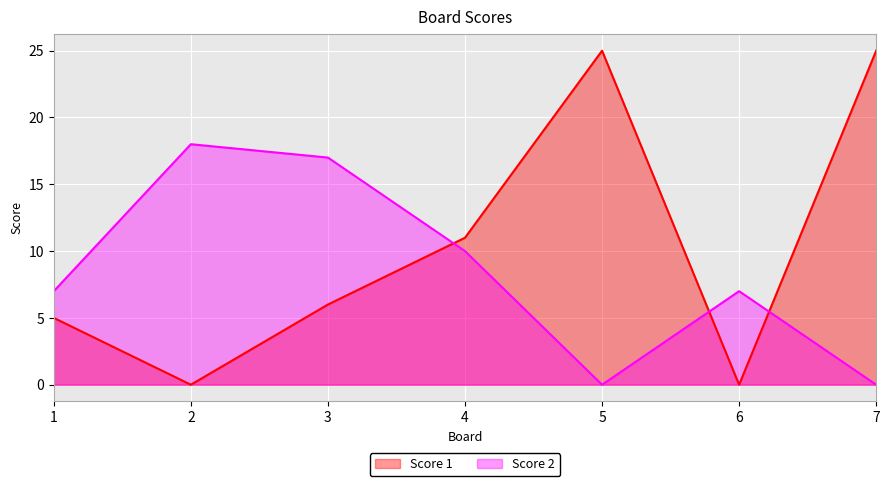

True or false: Score 2 has more than 2 points higher than both neighbors.

False